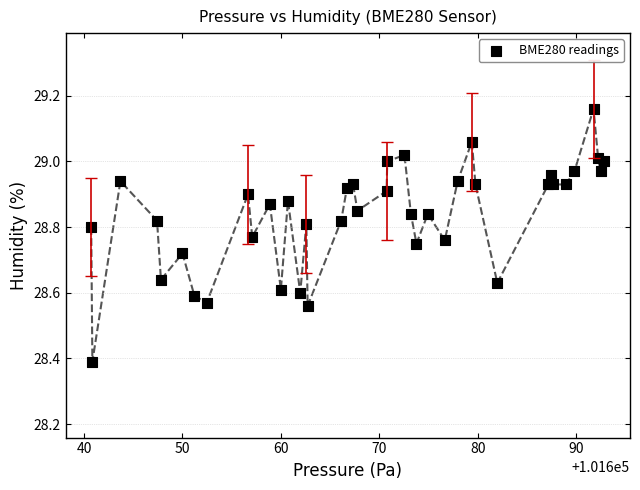

What Y value in the scatter plot is closest to 28?

28.4